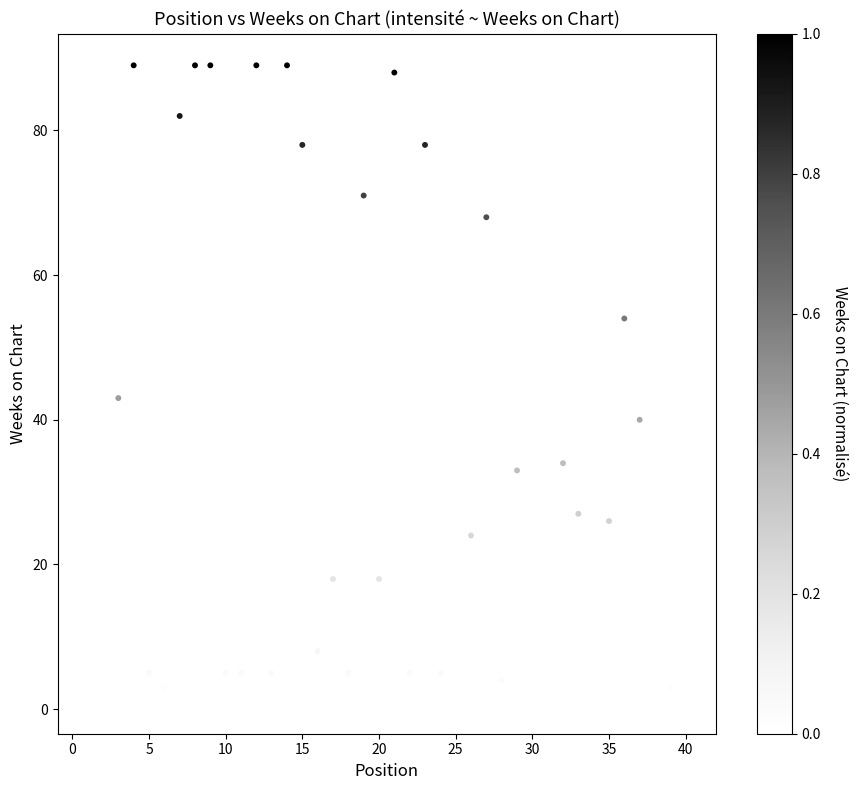

What is the range of X values (max minus min)?

39